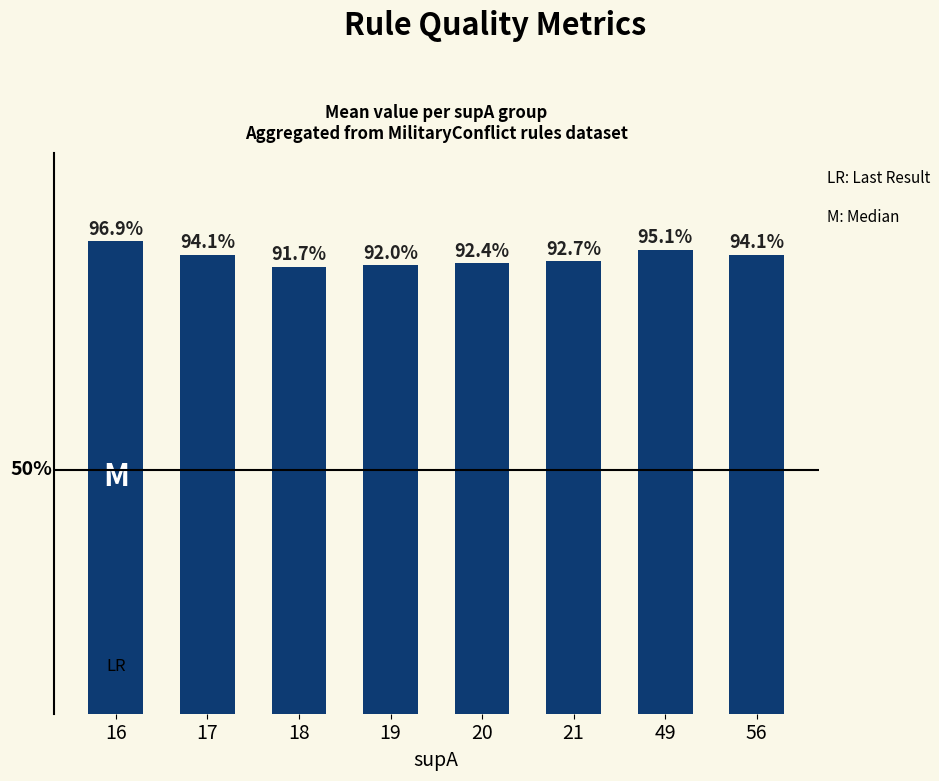

Does the chart contain any negative values?

No